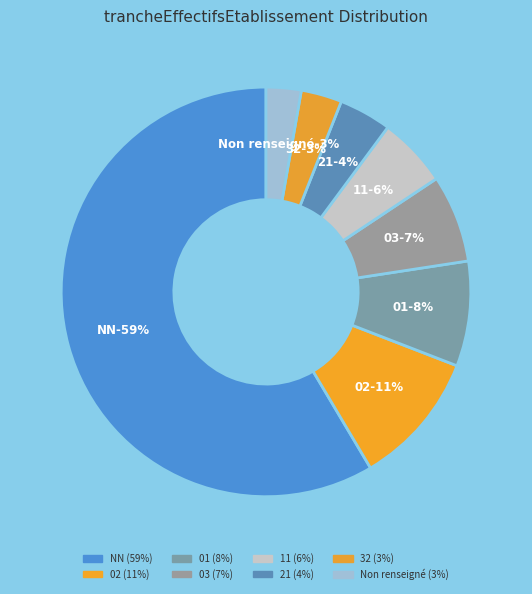

How many segments does this pie chart have?

8